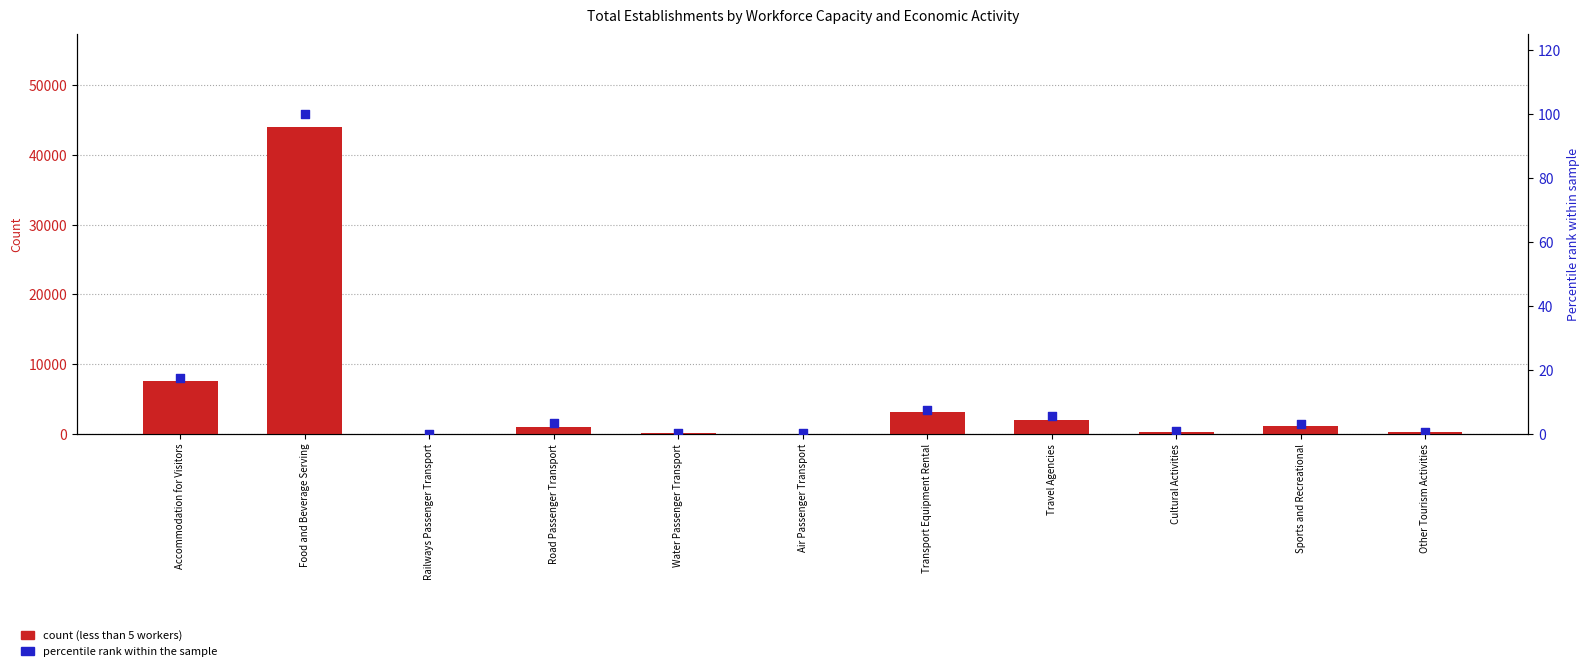

Is the value of Less than 5 workers at Air Passenger Transport greater than the value of Percentile rank (Total) at Other Tourism Activities?

No